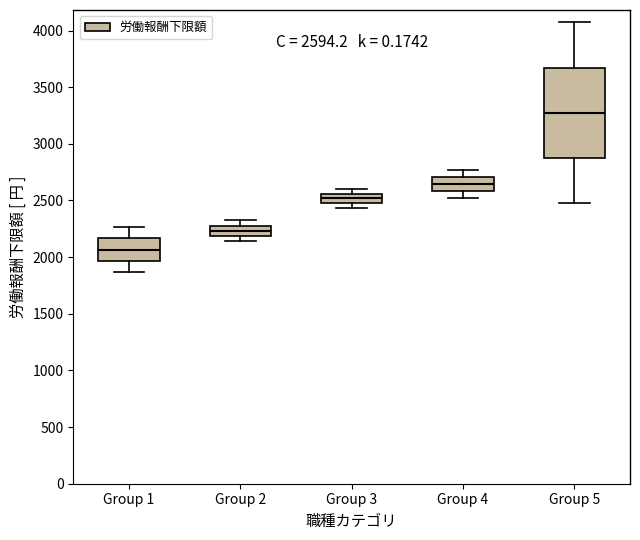

Comparing the boxes themselves (not the whiskers), which one is the tallest?

Group 5